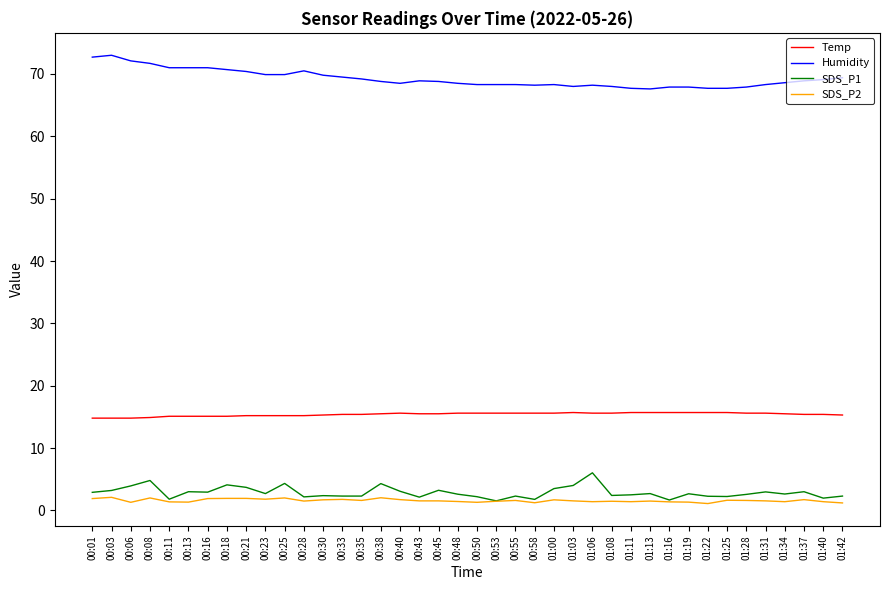

What is the difference between the highest and lowest values at 01:37?

67.2